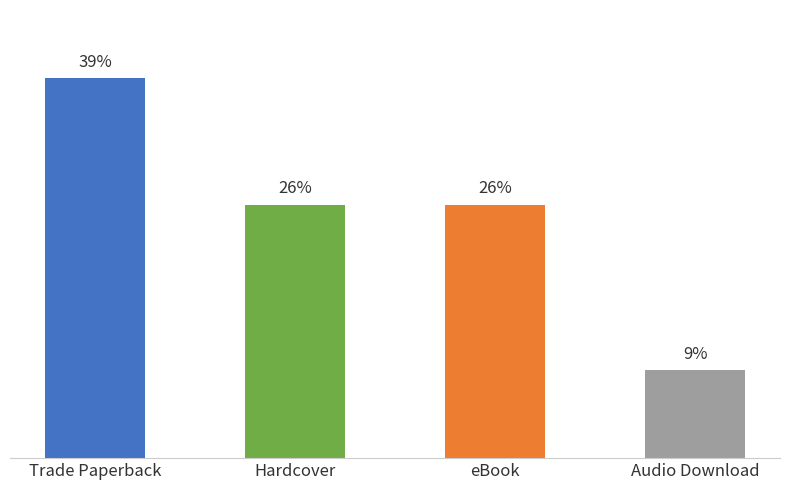

What is the label of the 1st bar from the left?

Trade Paperback